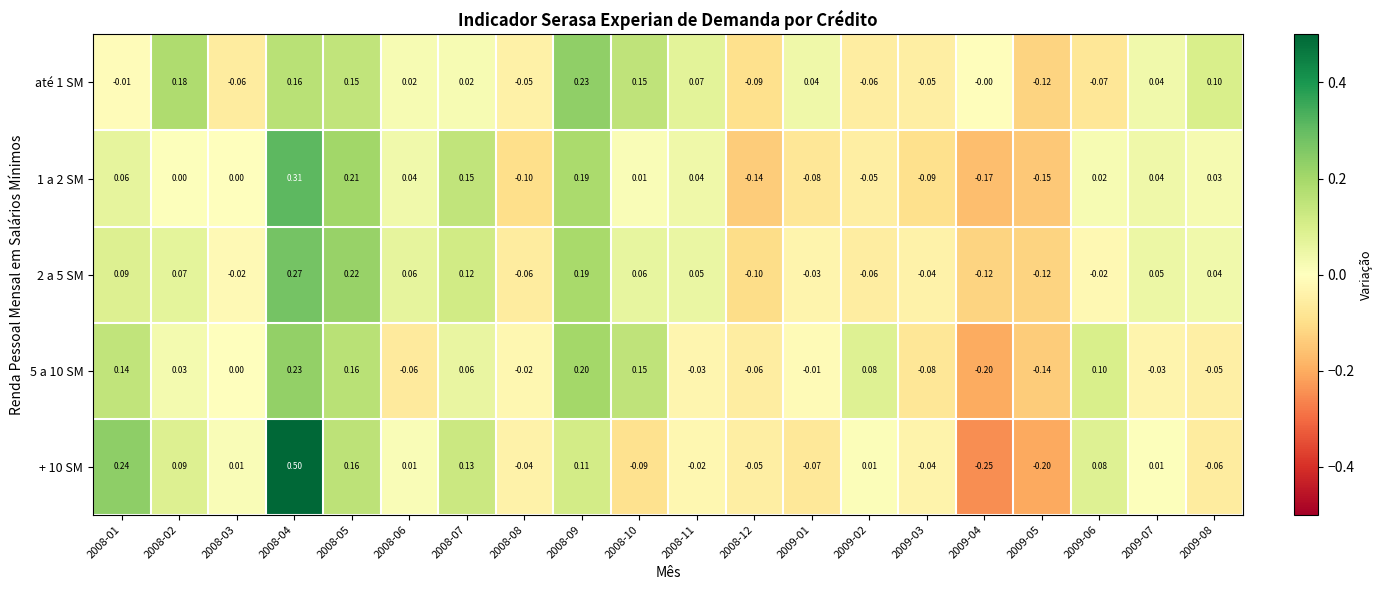

Is the value of 1 a 2 SM at 2008-08 greater than the value of até 1 SM at 2008-10?

No